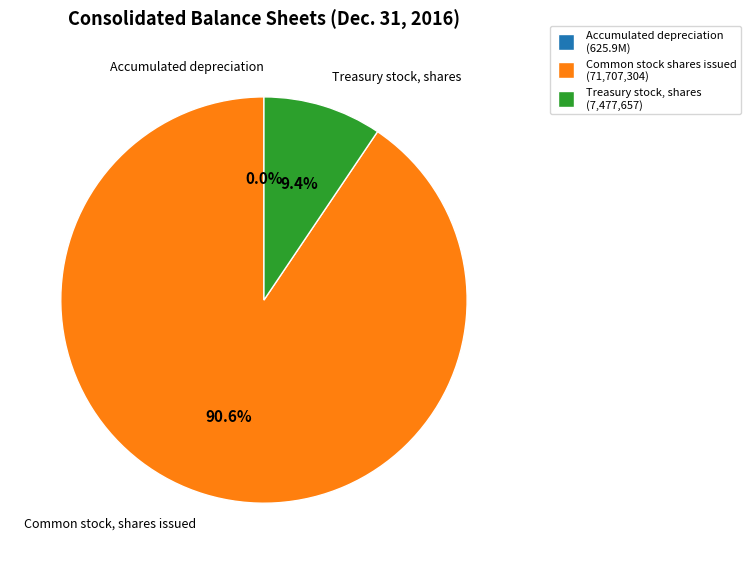

Is there any slice that represents more than half of the pie?

Yes